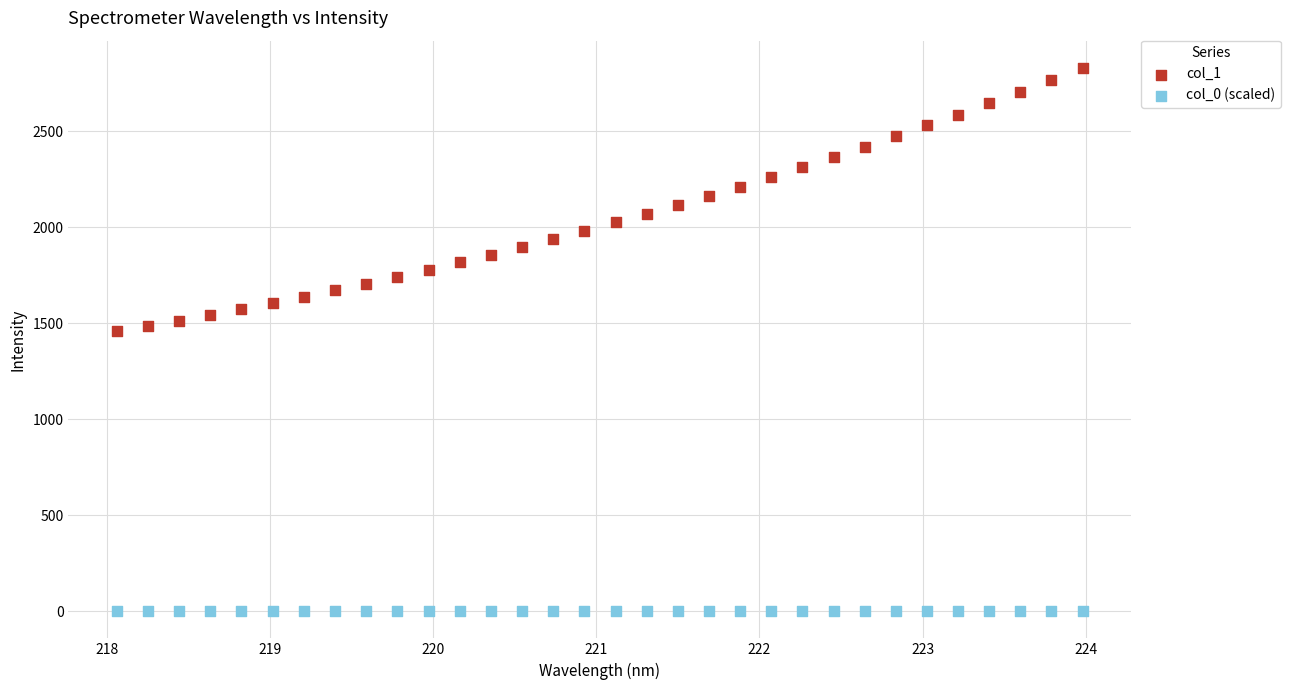

What is the X range (max minus min) for the scatter plot?

5.9